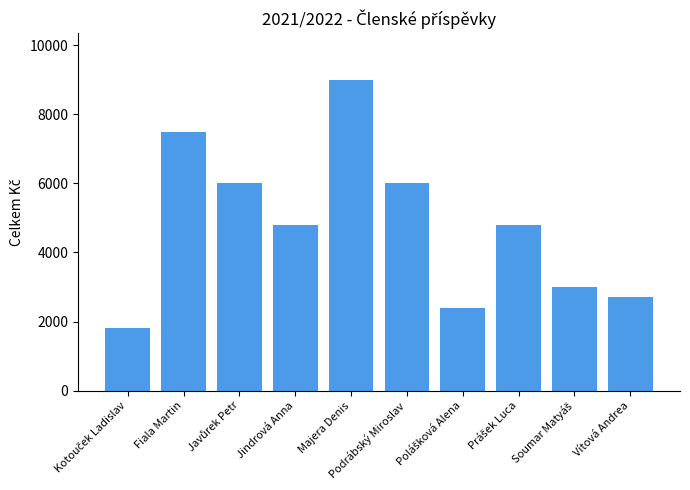

What position from the right is Jindrová Anna?

7